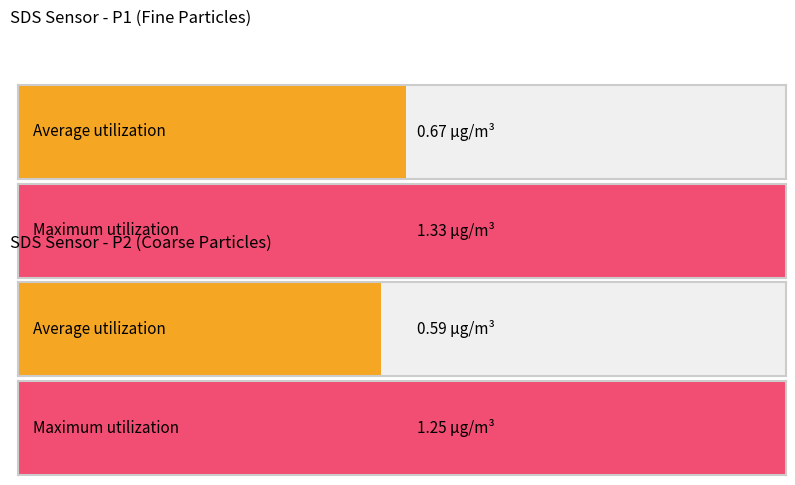

Which series has the largest total across all categories?

SDS_P1